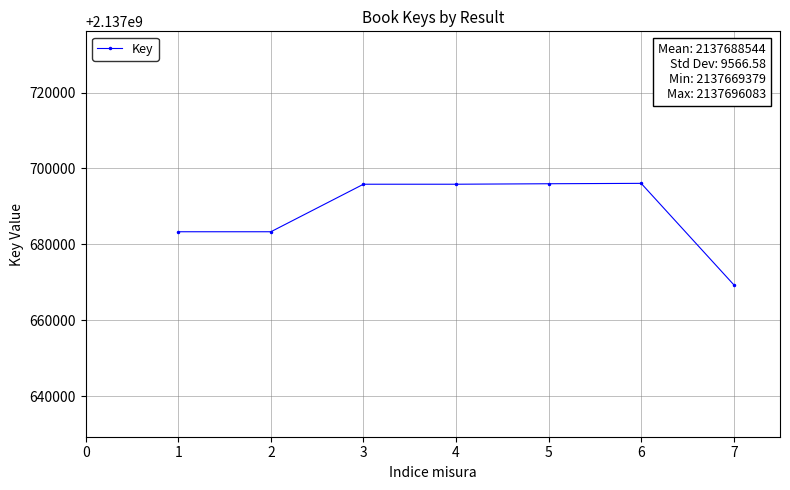

What is the ratio of the value at 7 to the value at 2?

1.0